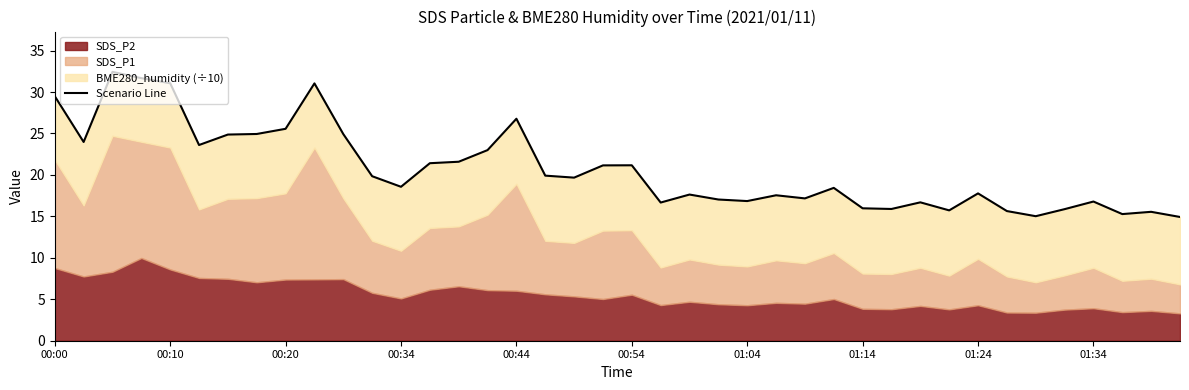

Which has a higher value, 38 or 00:44?

00:44